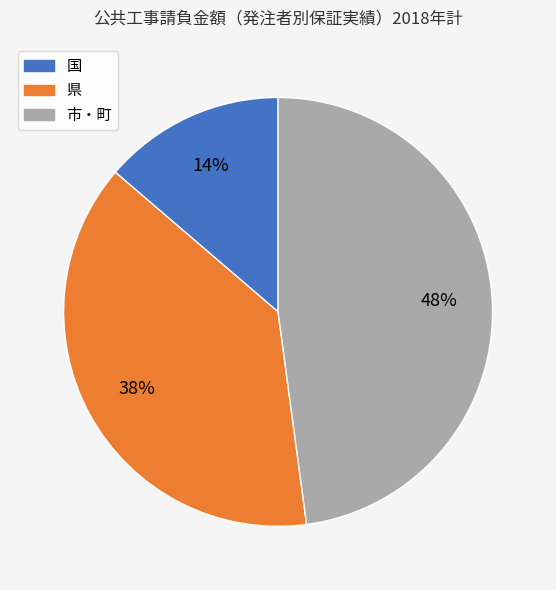

How many segments does this pie chart have?

3